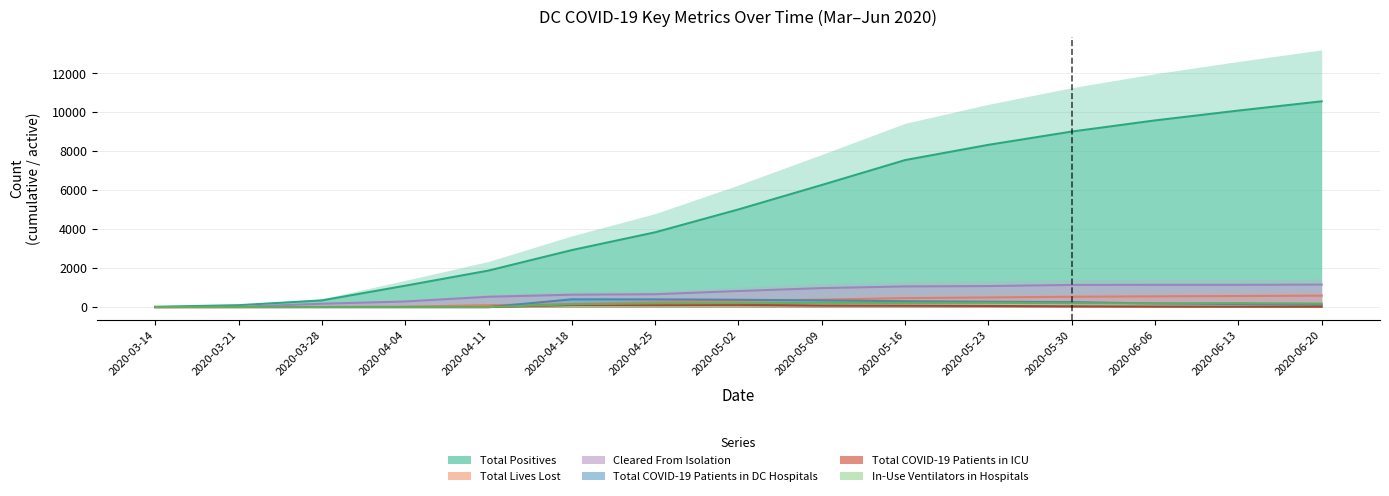

At which category is the sum across all series the highest?

2020-06-20